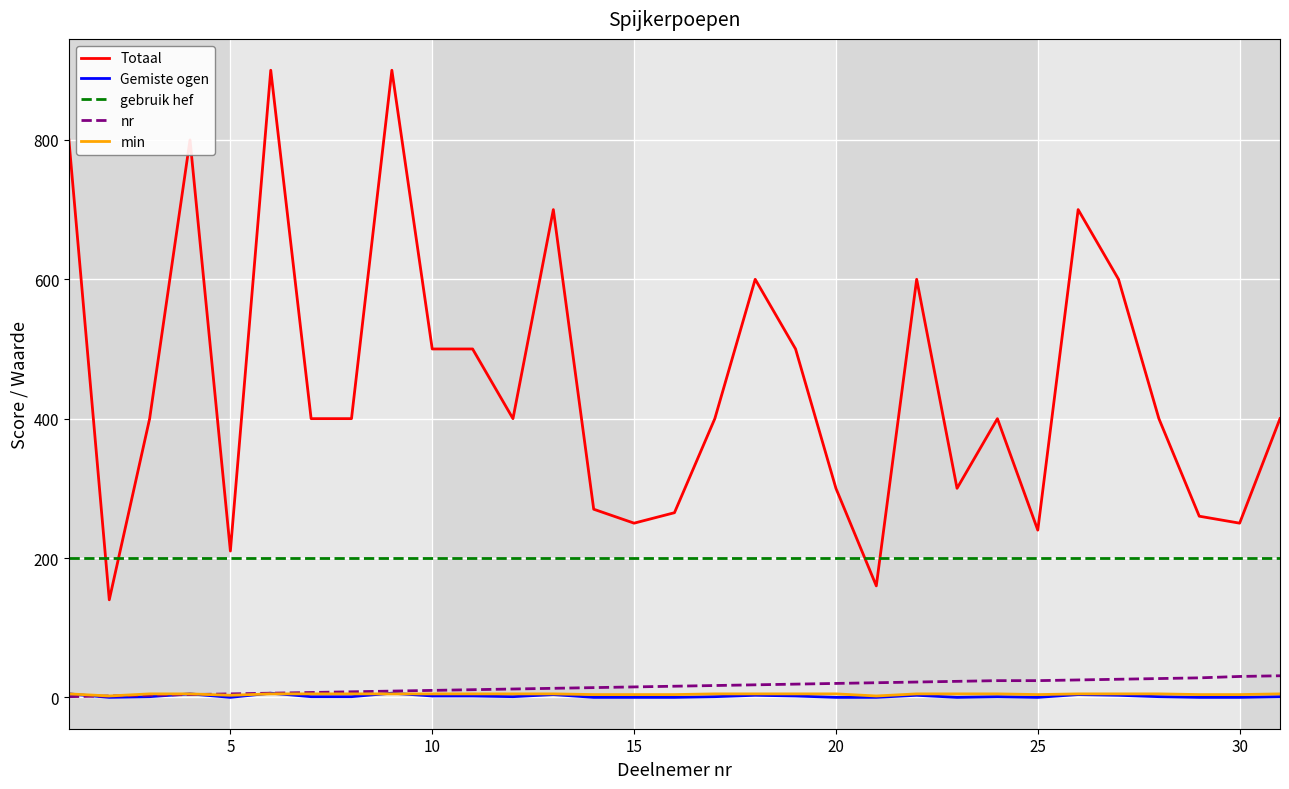

Which series has the largest range (max minus min)?

Totaal